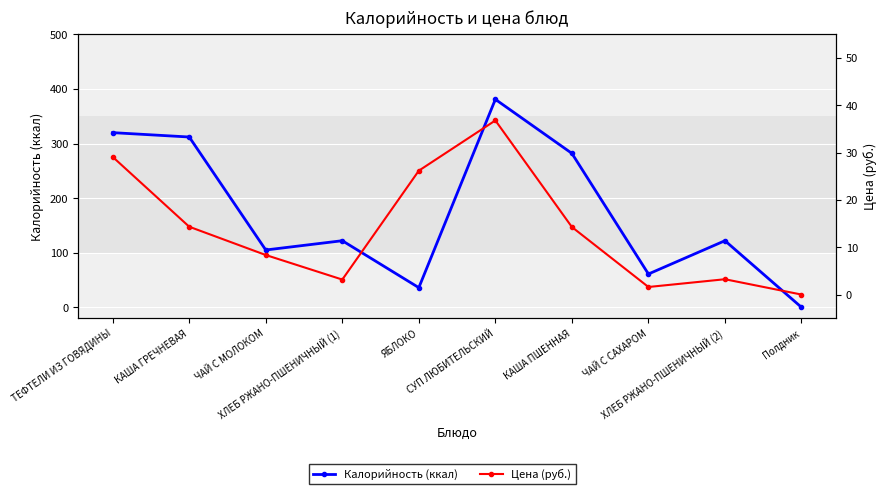

Where is Цена (руб.) nearest to the value 18?

КАША ГРЕЧНЕВАЯ